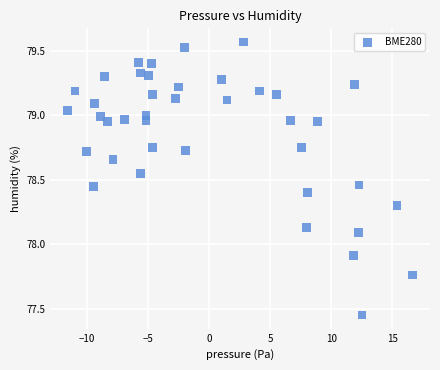

What is the range of X values (max minus min)?

28.2